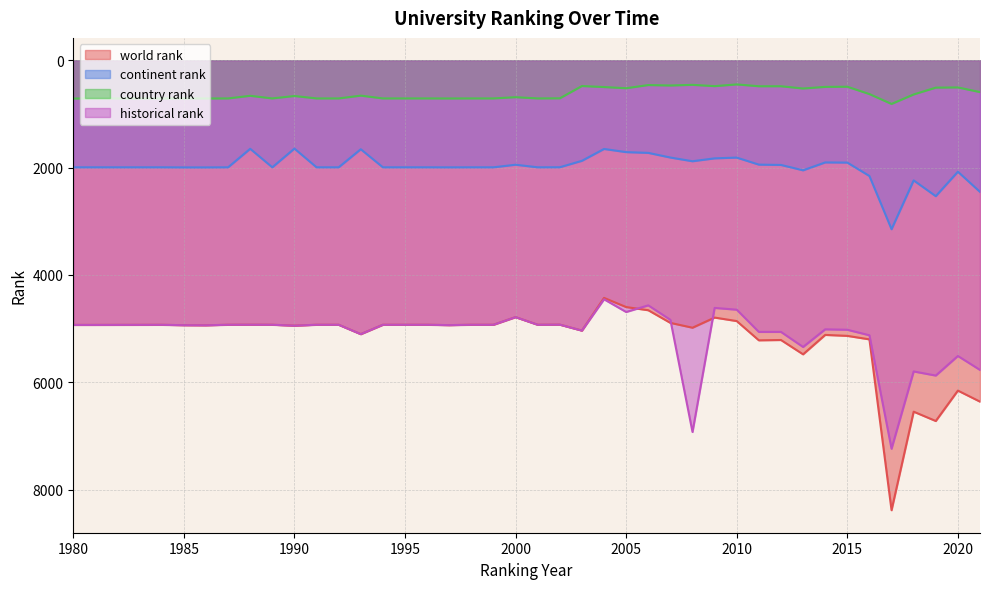

How many lines are shown in the chart?

4